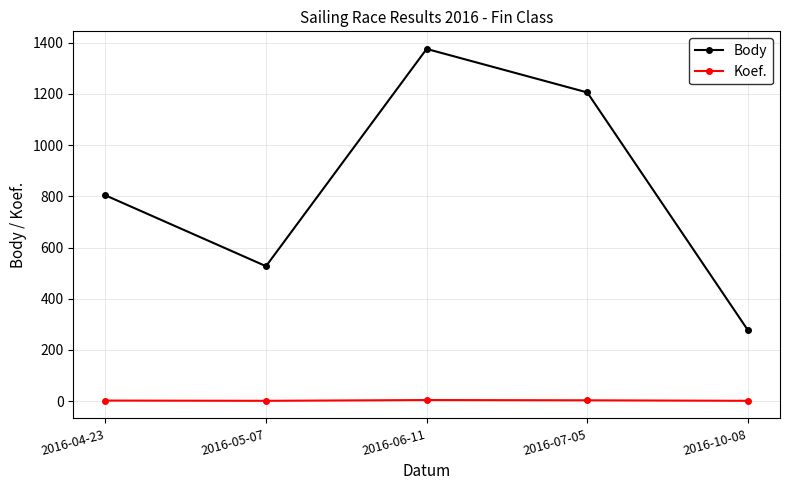

True or false: Koef. and Body intersect in this chart.

False